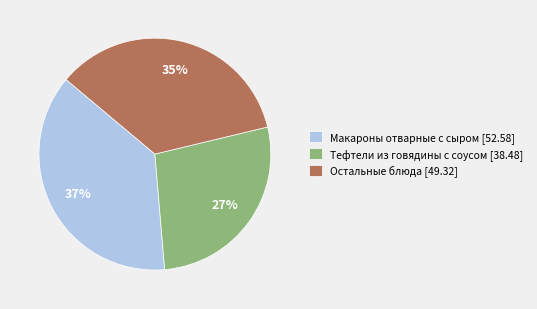

Count the number of slices in the pie.

3